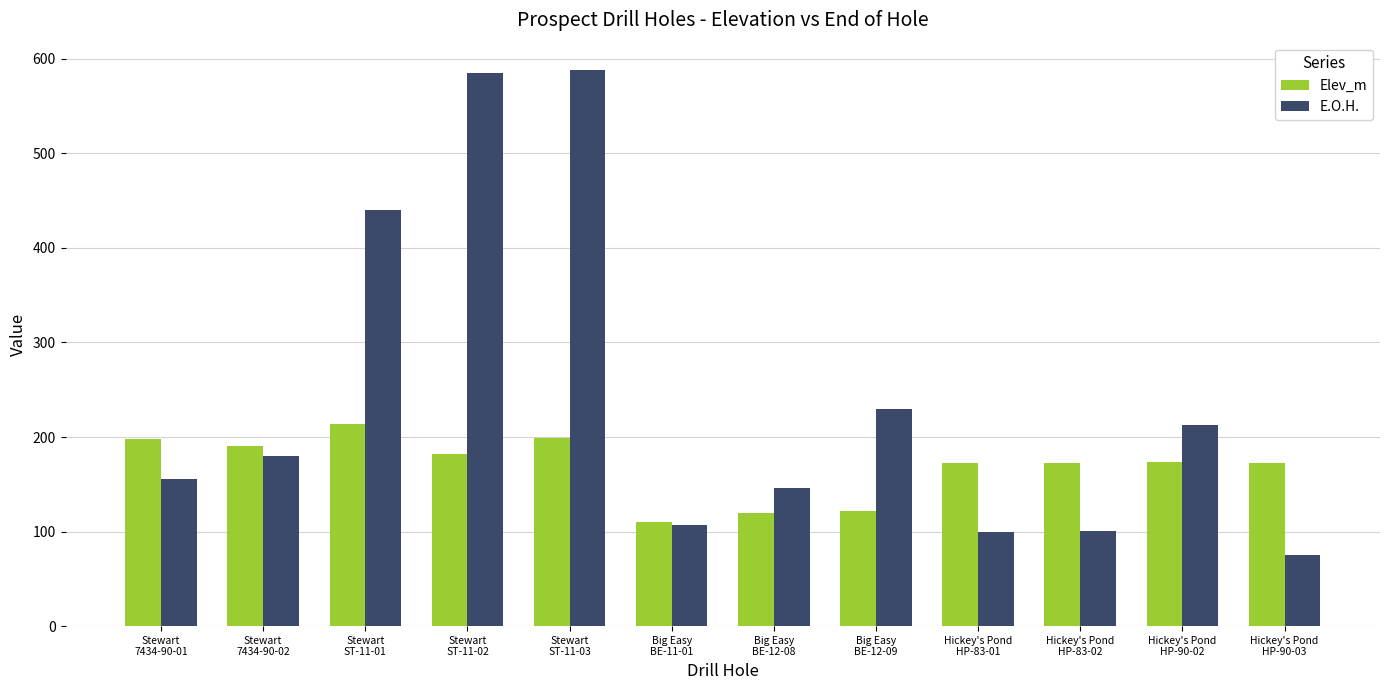

True or false: Elev_m has a value of 258.1 at Hickey's Pond
HP-83-02.

False